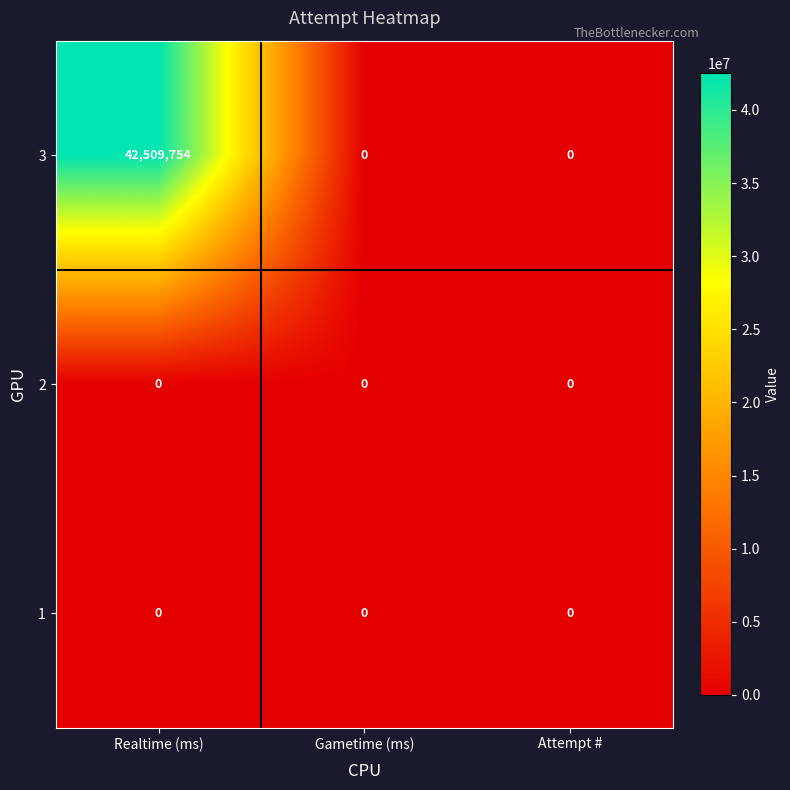

Reading left to right, what are all the values shown in this chart?

3: 42509754	0	0
2: 0	0	0
1: 0	0	0